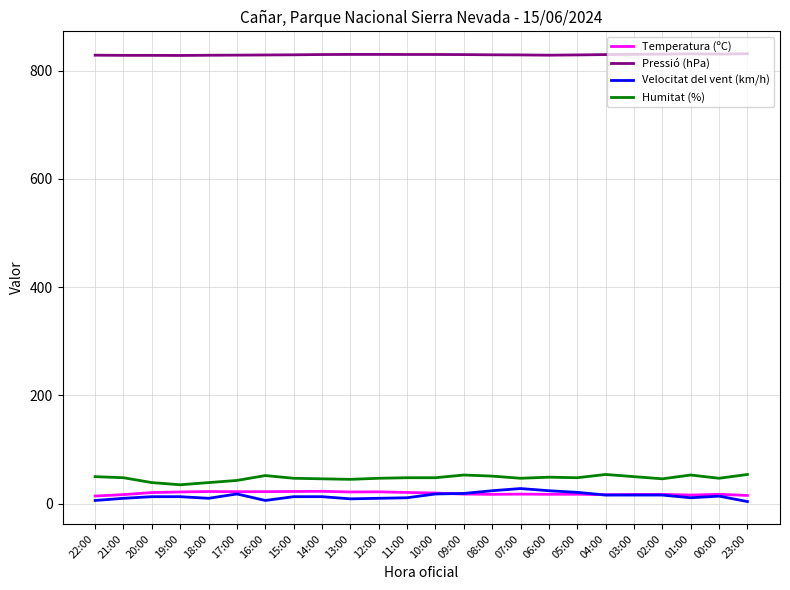

Is this an area chart (filled region under the line)?

No